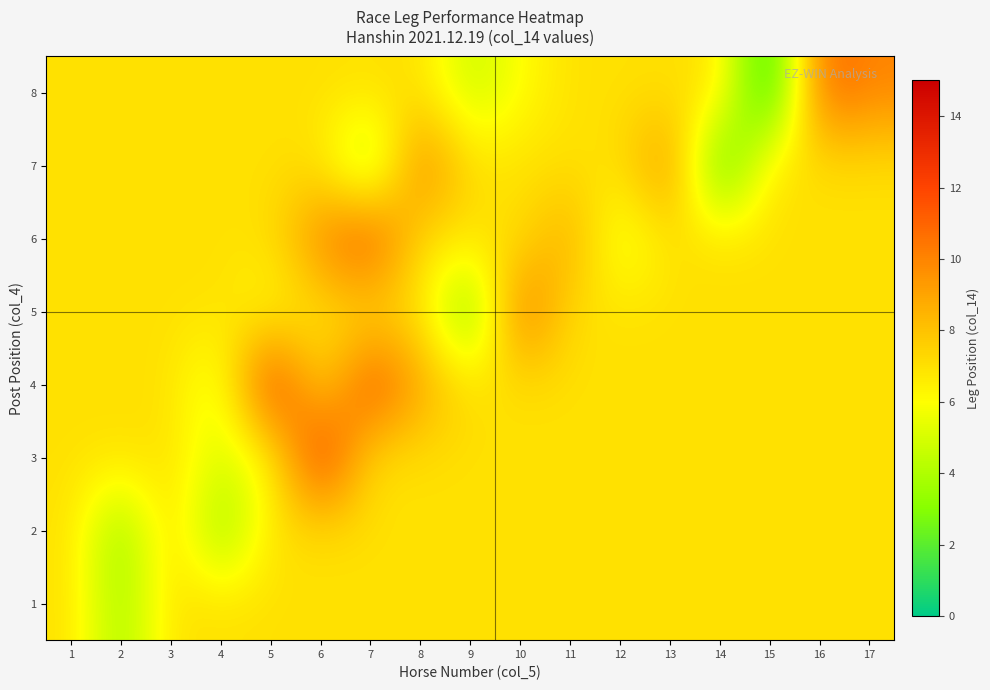

At how many categories does at least one series exceed 8?

9